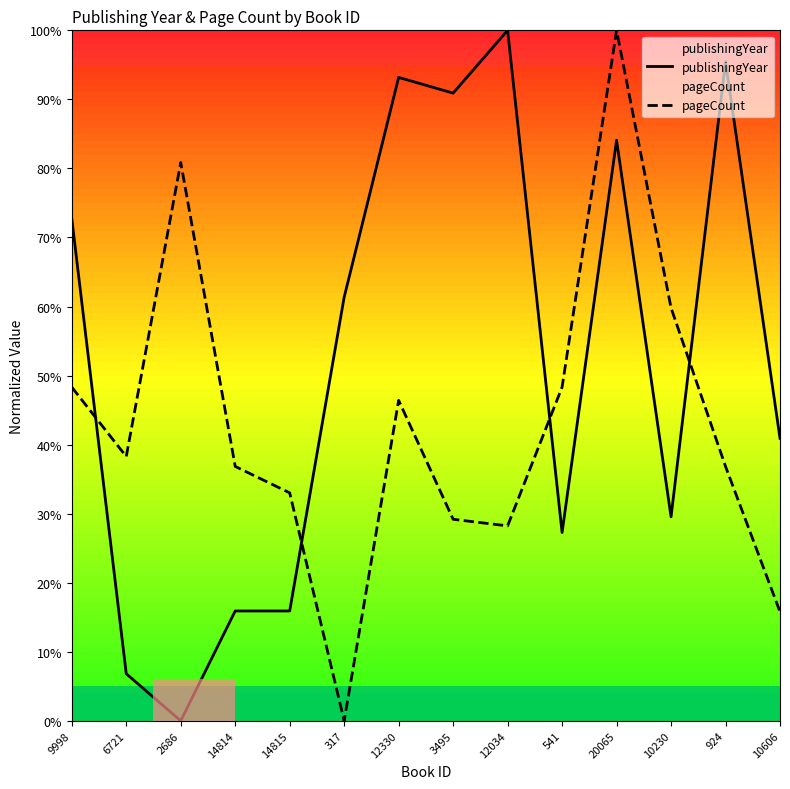

How many interior local valleys does the pageCount series have?

3